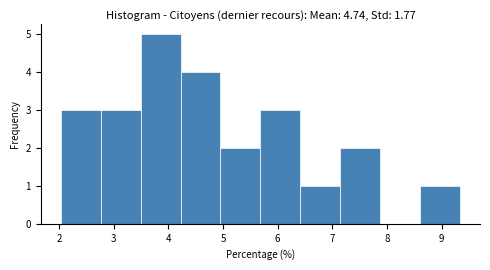

How tall is the bar that spans 4.2 to 5.0 on the x-axis? Neither the bar edges nor the heights are printed on the chart, so give them approximately, as read against the axes.

4